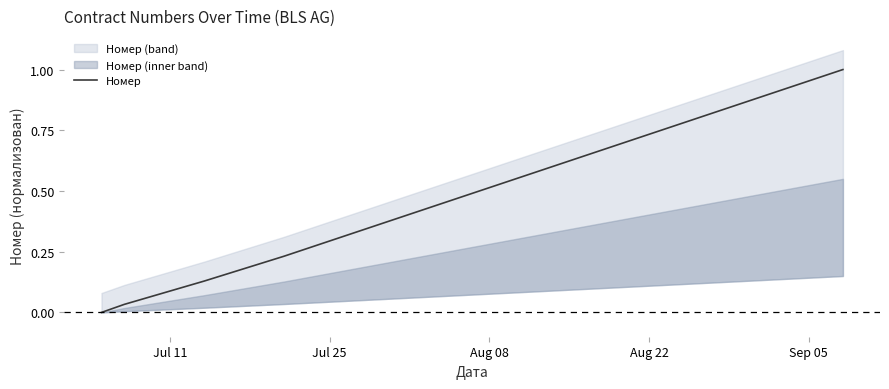

What is the highest value of the Номер series?

1.0